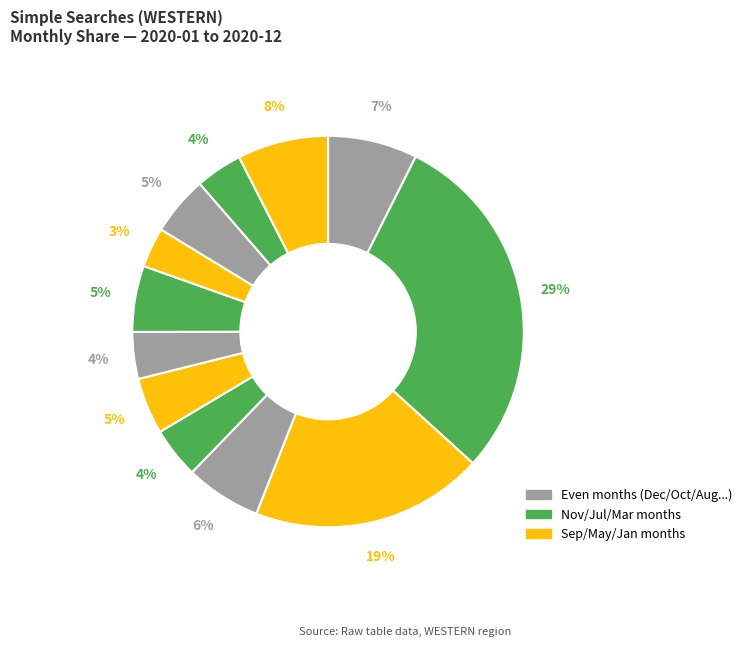

Which category has the biggest portion of the pie?

2020-11